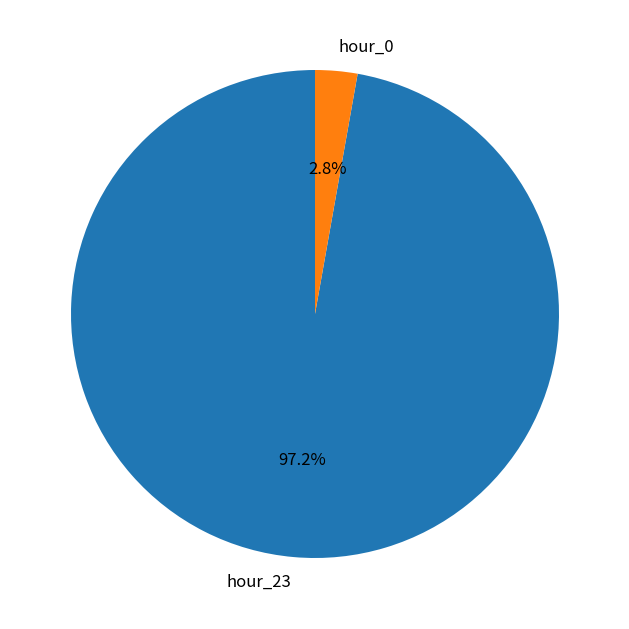

Which has a higher value, hour_23 or hour_0?

hour_23